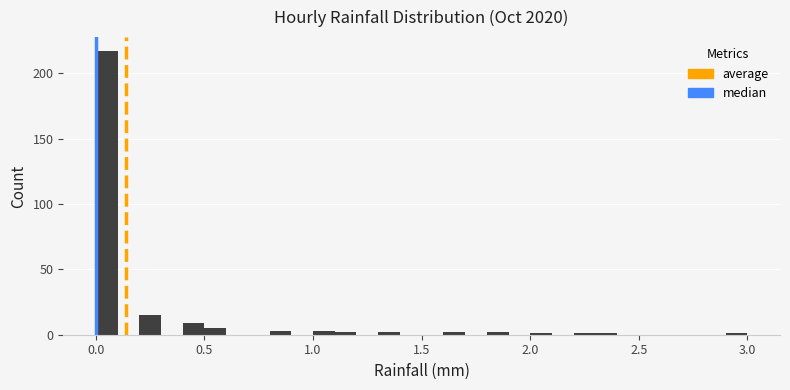

Read against the x-axis, roughly where is the centre of the tallest bar?

0.05